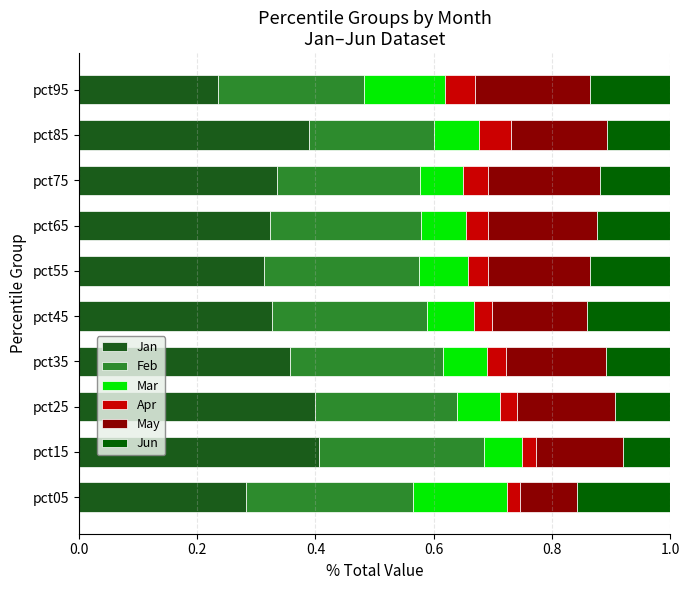

What is the difference between the second highest and second lowest values in the Jan series?

0.1